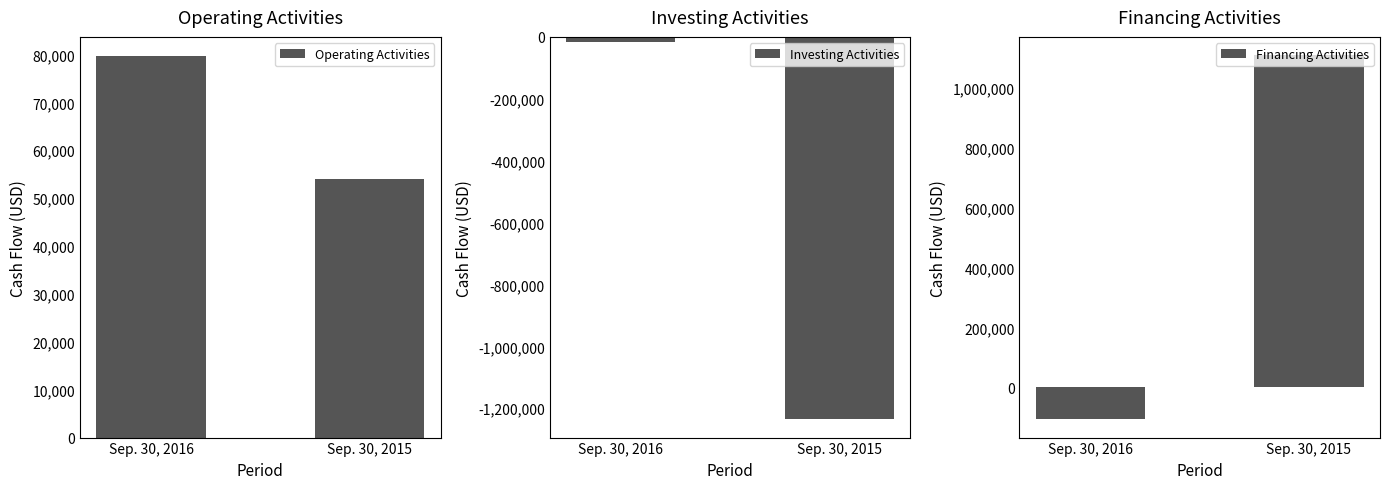

Reading left to right, list all the values displayed in this chart.

Operating Activities: Sep. 30, 2016=79686	Sep. 30, 2015=53916
Investing Activities: Sep. 30, 2016=-16435	Sep. 30, 2015=-1233315
Financing Activities: Sep. 30, 2016=-106737	Sep. 30, 2015=1109948